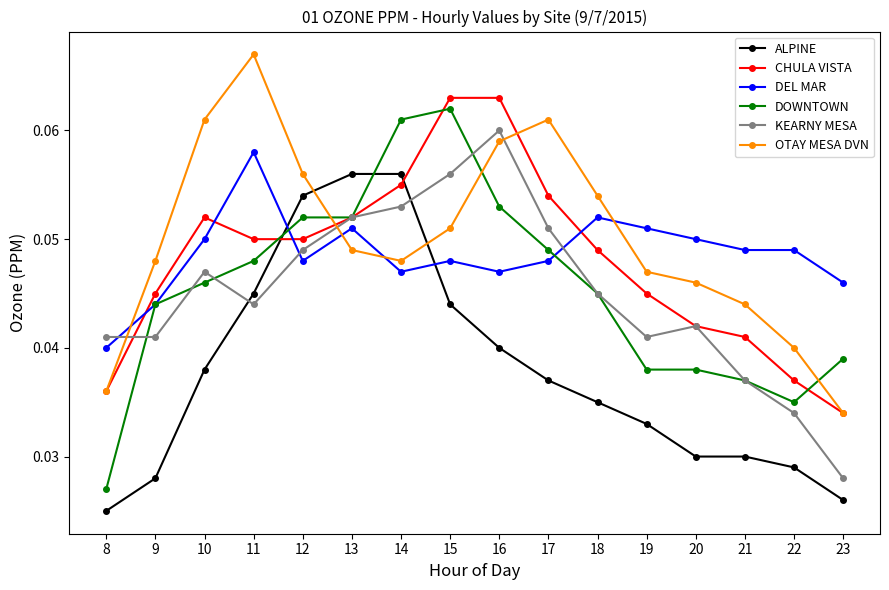

At how many categories does at least one series exceed 0?

16